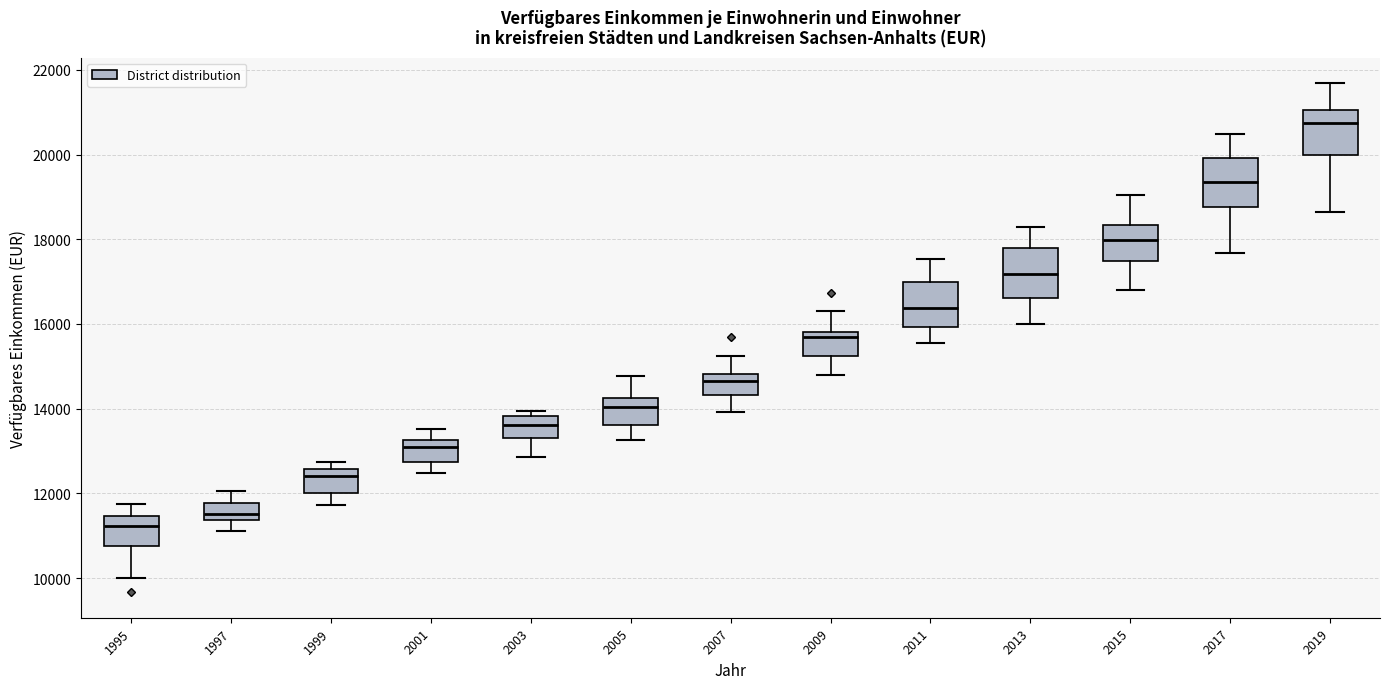

Which box has the highest median line?

2019